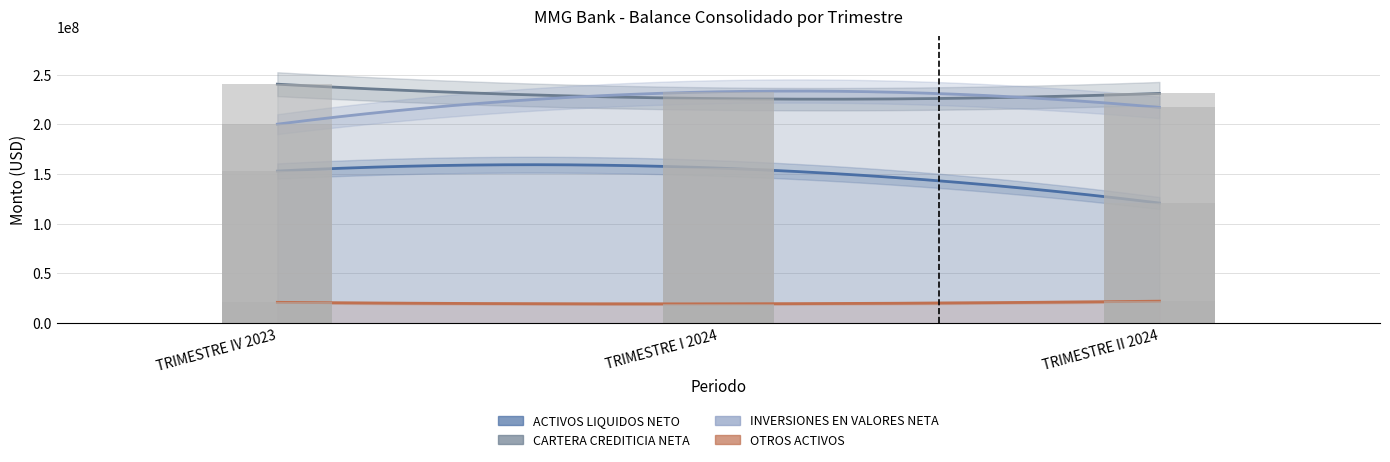

Count the number of data series in this chart.

4